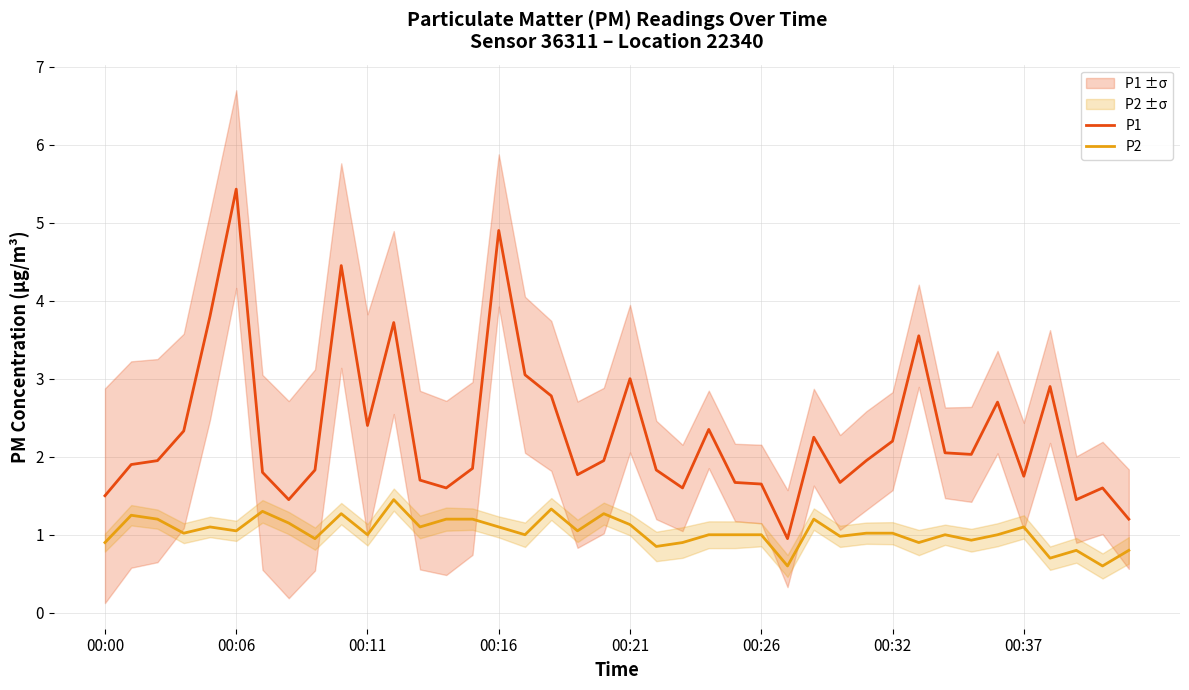

What is the difference between the second highest and minimum values in the P1 series?

4.0